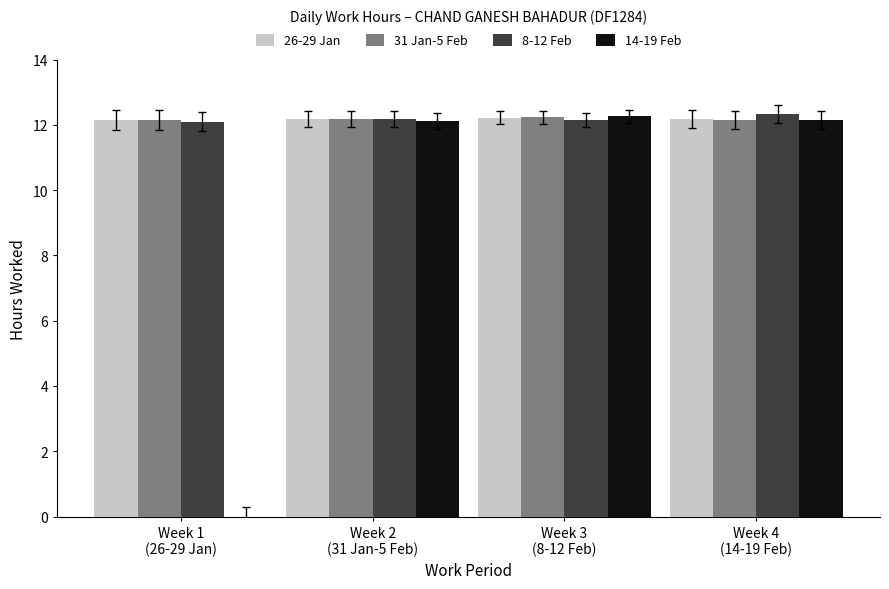

What is the total value across all series at Week 4
(14-19 Feb)?

48.8